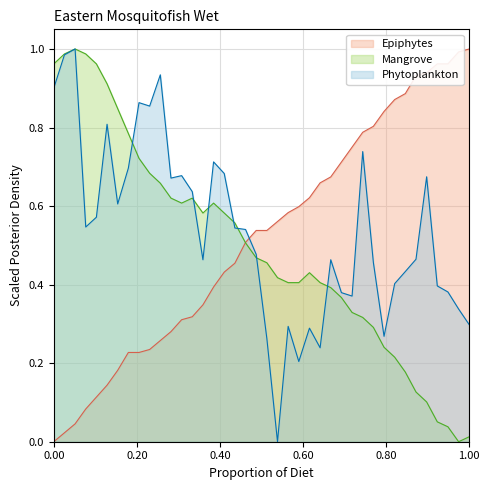

Does the chart have visible grid lines?

Yes